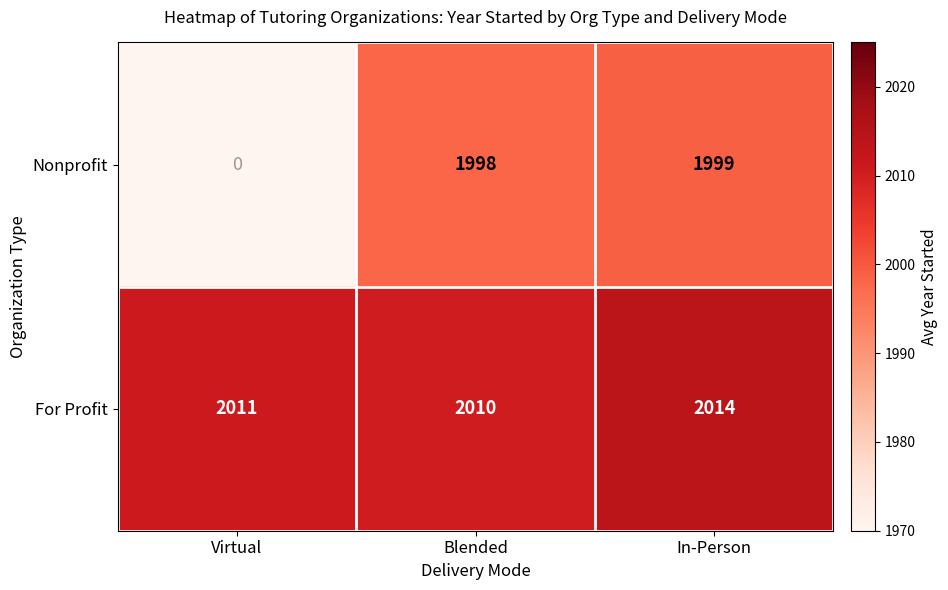

List the series in order of their peak value, highest first.

For Profit, Nonprofit